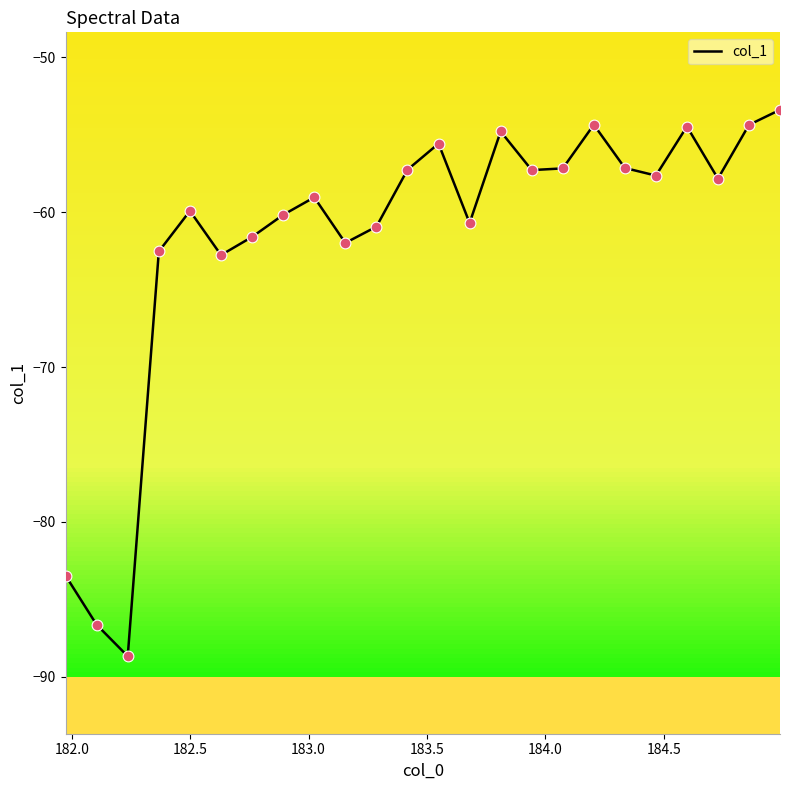

What is the smallest value displayed?

-88.7